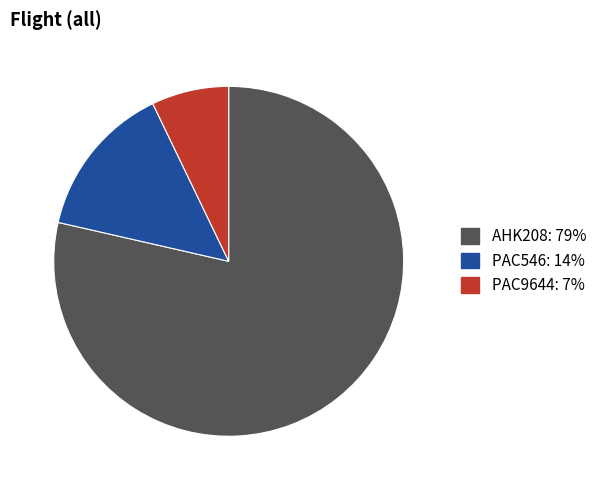

Approximately how many times larger is the value at AHK208 compared to PAC546?

5.5